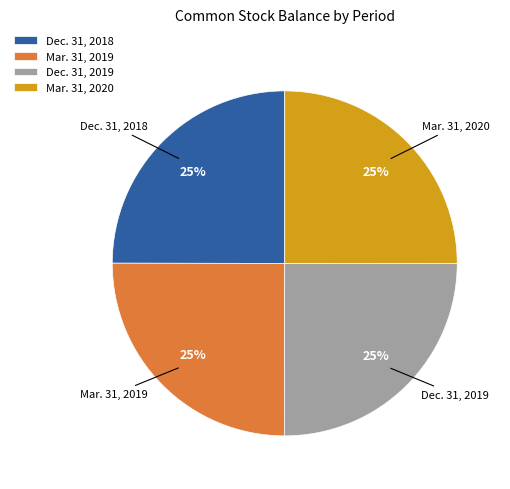

How many segments does this pie chart have?

4